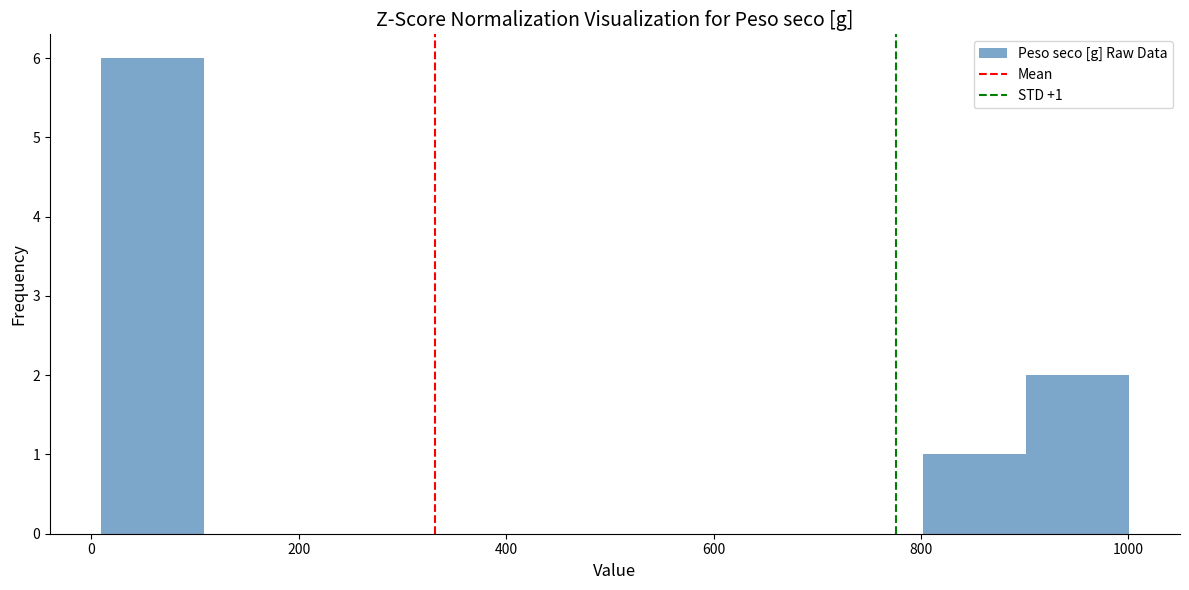

Over which range of the x-axis is the bar tallest?

0 to 100